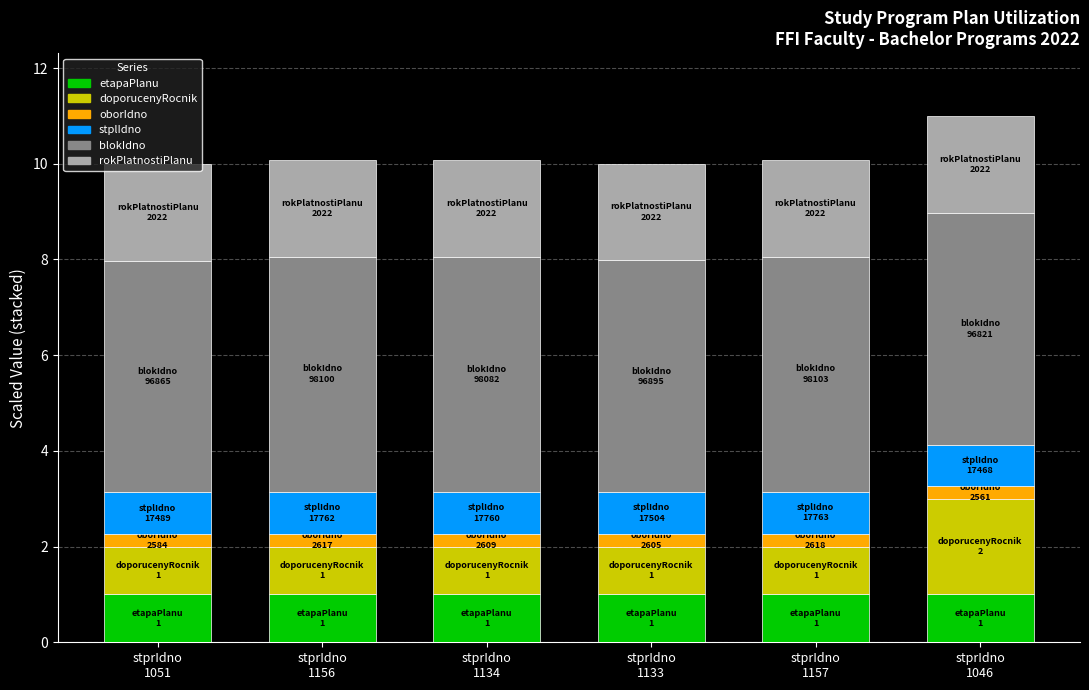

What is the highest value of the etapaPlanu series?

1.0